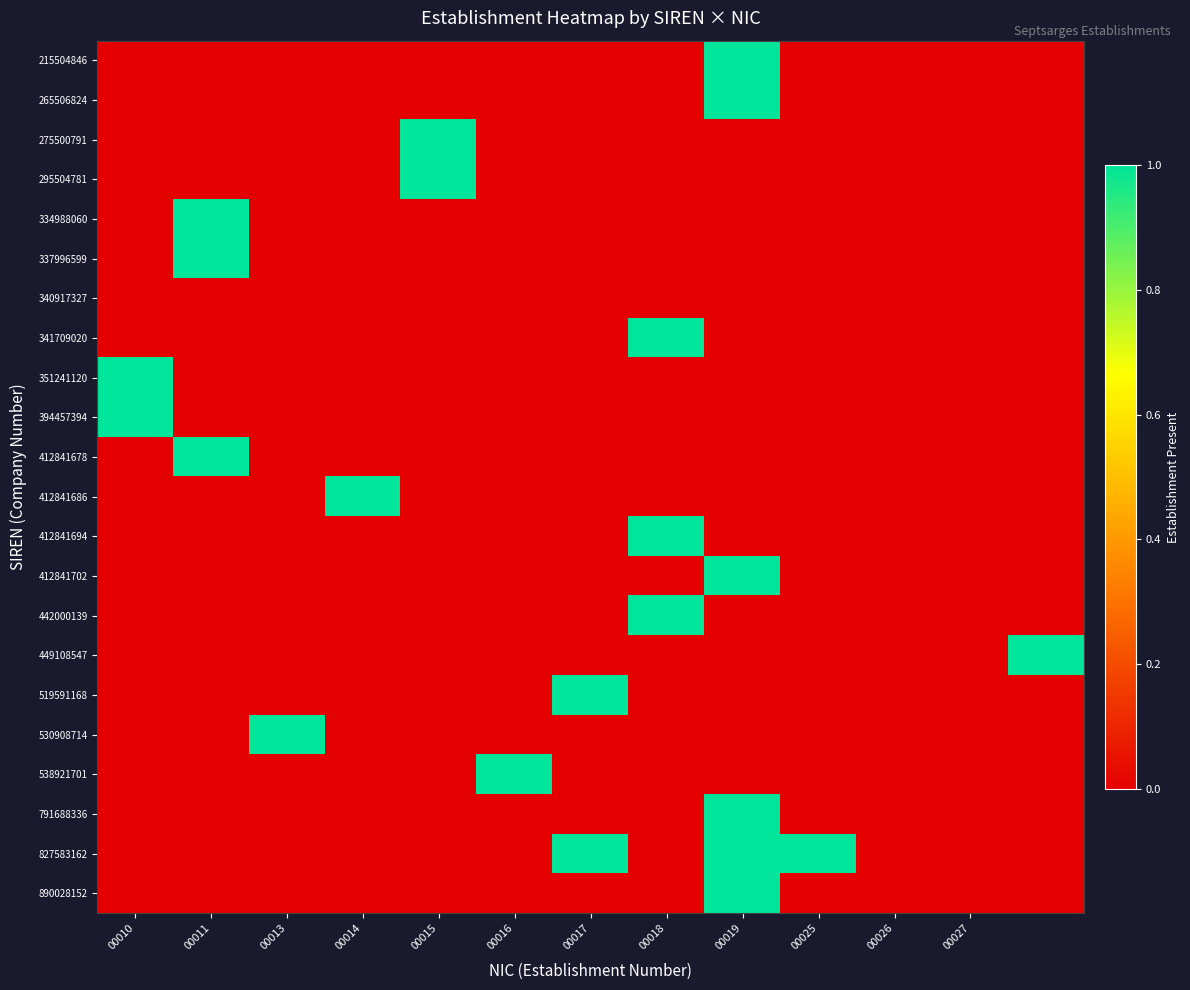

Reading left to right, transcribe all the data shown in this chart.

215504846: 0	0	0	0	0	0	0	0	1	0	0	0	0
265506824: 0	0	0	0	0	0	0	0	1	0	0	0	0
275500791: 0	0	0	0	1	0	0	0	0	0	0	0	0
295504781: 0	0	0	0	1	0	0	0	0	0	0	0	0
334988060: 0	1	0	0	0	0	0	0	0	0	0	0	0
337996599: 0	1	0	0	0	0	0	0	0	0	0	0	0
340917327: 0	0	0	0	0	0	0	0	0	0	0	0	0
341709020: 0	0	0	0	0	0	0	1	0	0	0	0	0
351241120: 1	0	0	0	0	0	0	0	0	0	0	0	0
394457394: 1	0	0	0	0	0	0	0	0	0	0	0	0
412841678: 0	1	0	0	0	0	0	0	0	0	0	0	0
412841686: 0	0	0	1	0	0	0	0	0	0	0	0	0
412841694: 0	0	0	0	0	0	0	1	0	0	0	0	0
412841702: 0	0	0	0	0	0	0	0	1	0	0	0	0
442000139: 0	0	0	0	0	0	0	1	0	0	0	0	0
449108547: 0	0	0	0	0	0	0	0	0	0	0	0	1
519591168: 0	0	0	0	0	0	1	0	0	0	0	0	0
530908714: 0	0	1	0	0	0	0	0	0	0	0	0	0
538921701: 0	0	0	0	0	1	0	0	0	0	0	0	0
791688336: 0	0	0	0	0	0	0	0	1	0	0	0	0
827583162: 0	0	0	0	0	0	1	0	1	1	0	0	0
890028152: 0	0	0	0	0	0	0	0	1	0	0	0	0